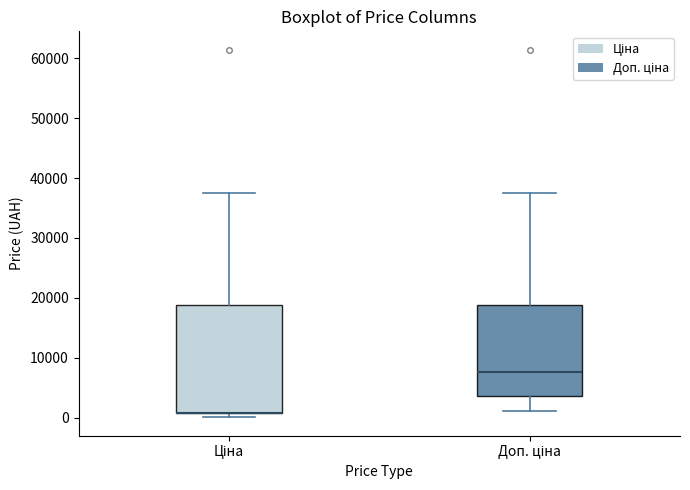

Which box is the tallest, from its lower edge to its upper edge?

Ціна